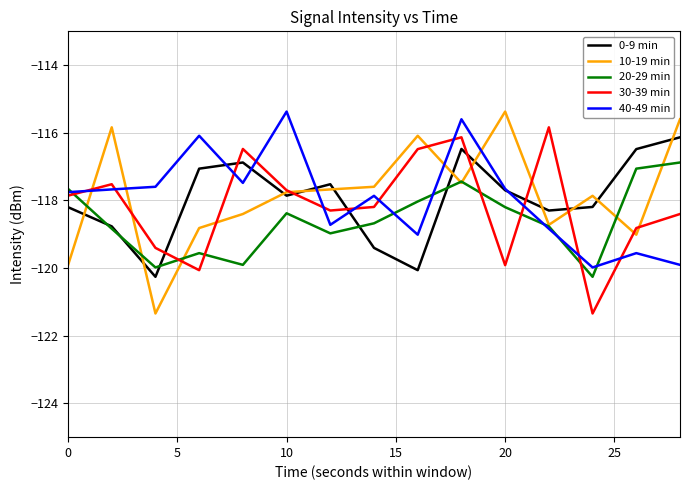

After their last crossing, which series has the higher values: 30-39 min or 0-9 min?

0-9 min